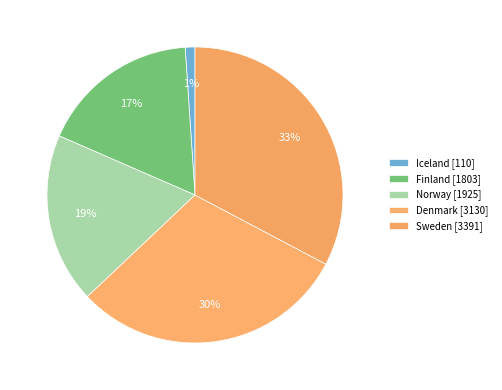

How many segments does this pie chart have?

5